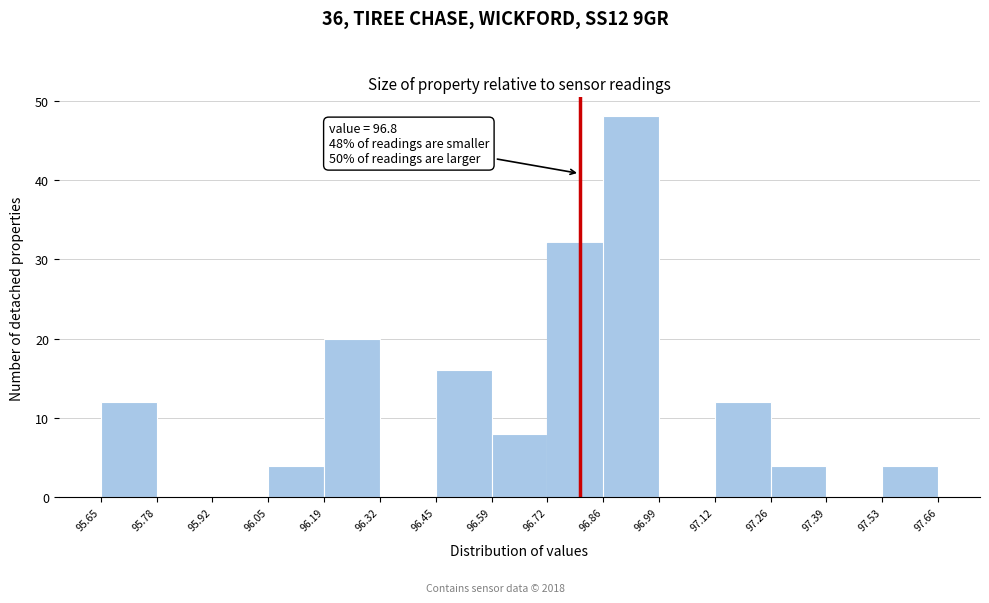

Which range on the x-axis has the tallest bar?

96.86 to 96.99